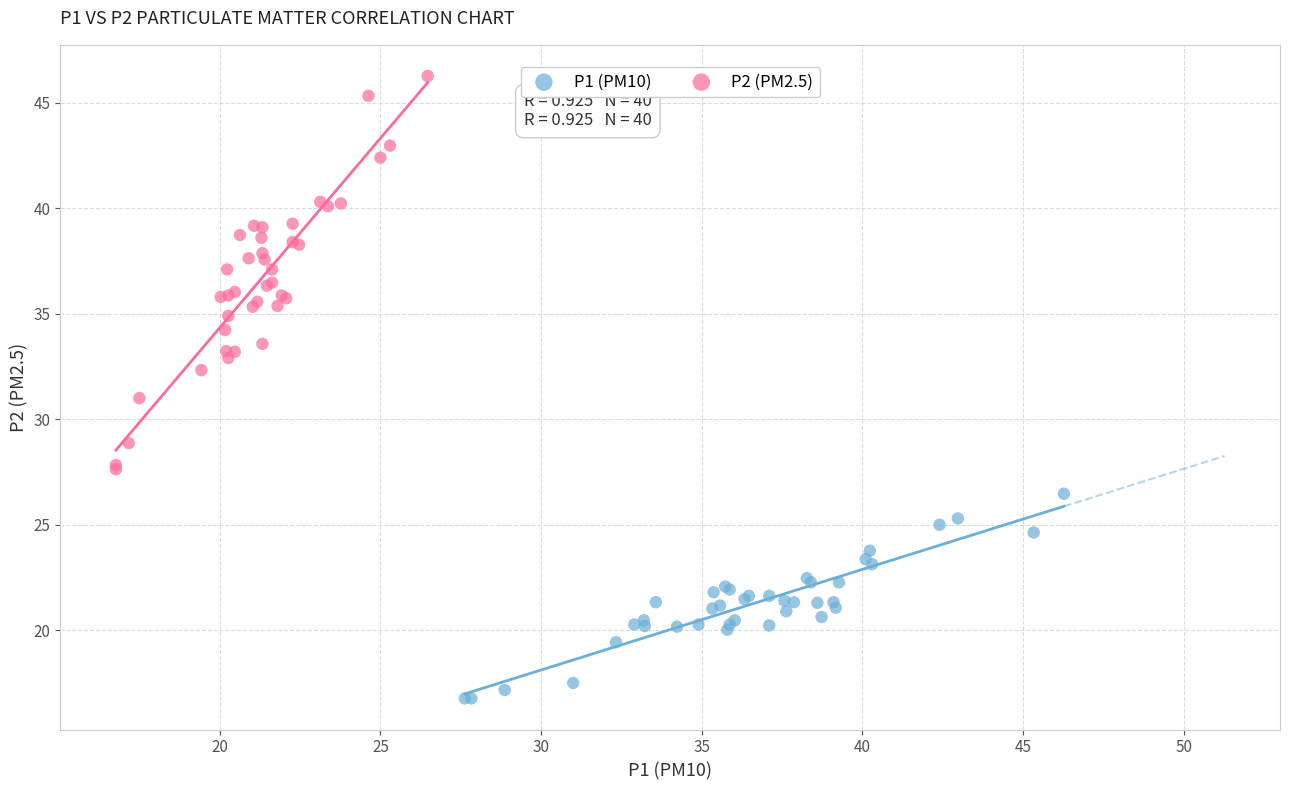

Which series has the widest spread of Y values?

P2 (PM2.5)